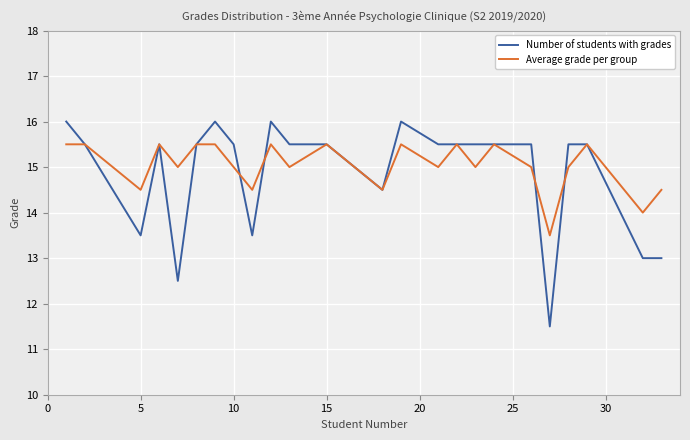

Which series has the widest spread of values?

Number of students with grades